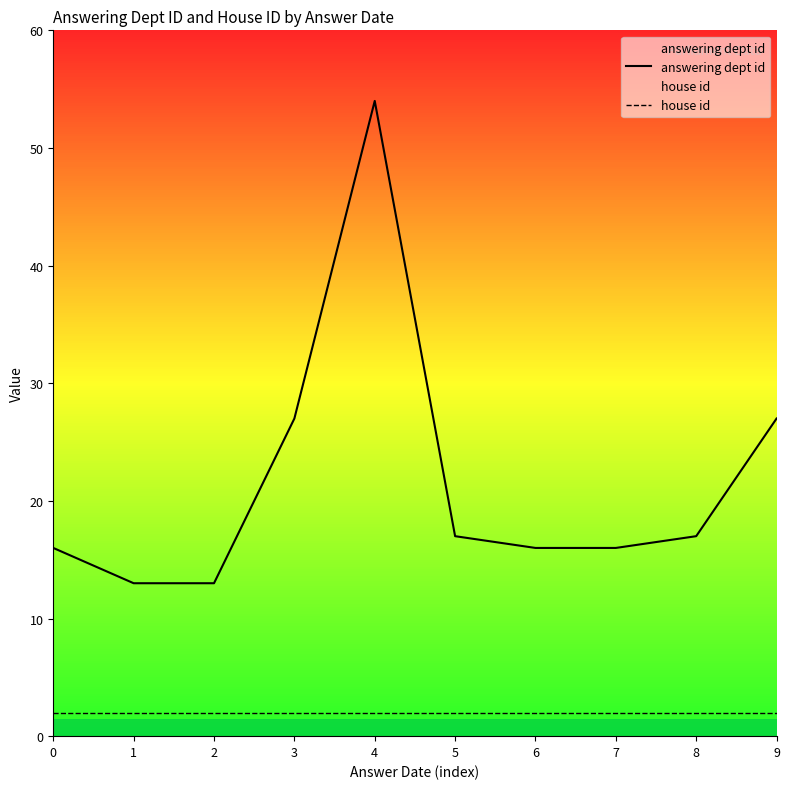

Between 6 and 0, which is larger?

6